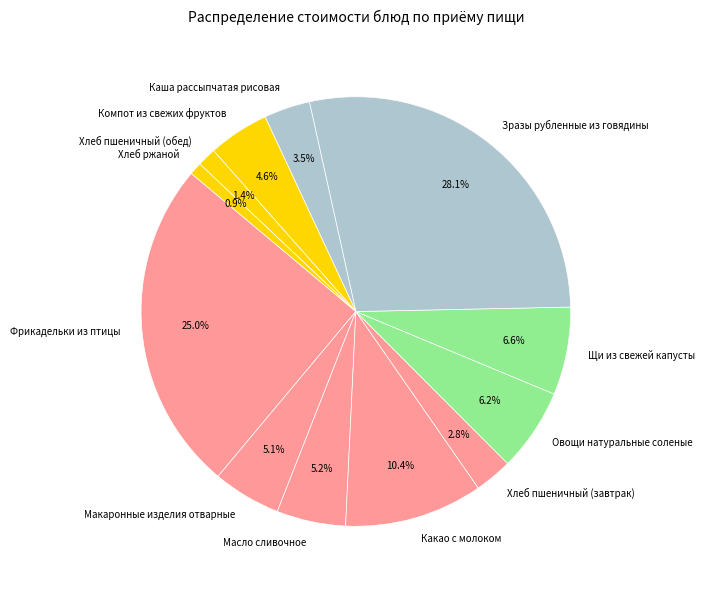

Is it true that Хлеб ржаной is 7% of the pie?

False